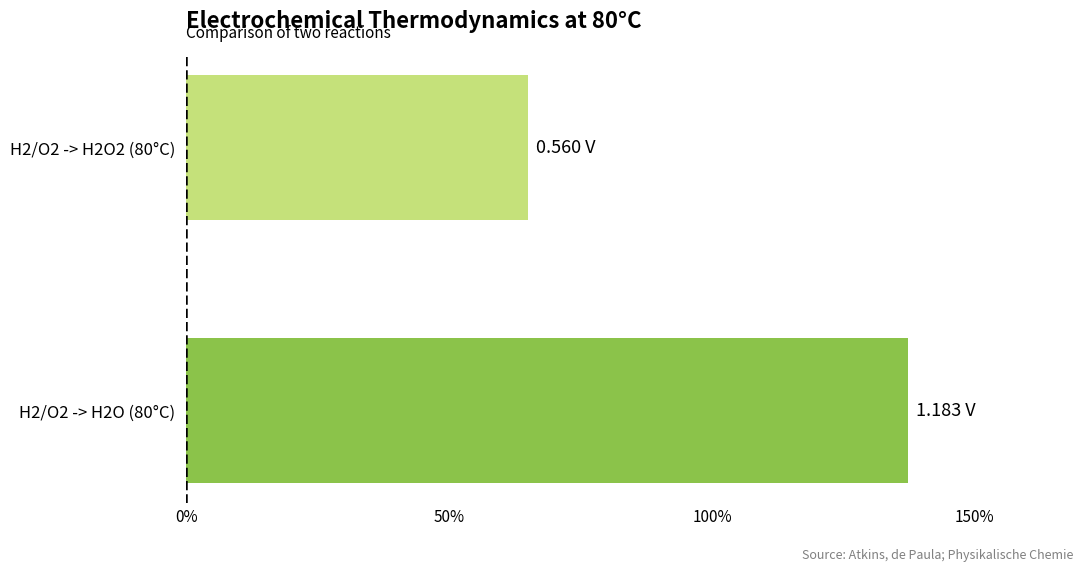

What is the sum of the values at H2/O2 -> H2O (80°C) and H2/O2 -> H2O2 (80°C)?

202.3